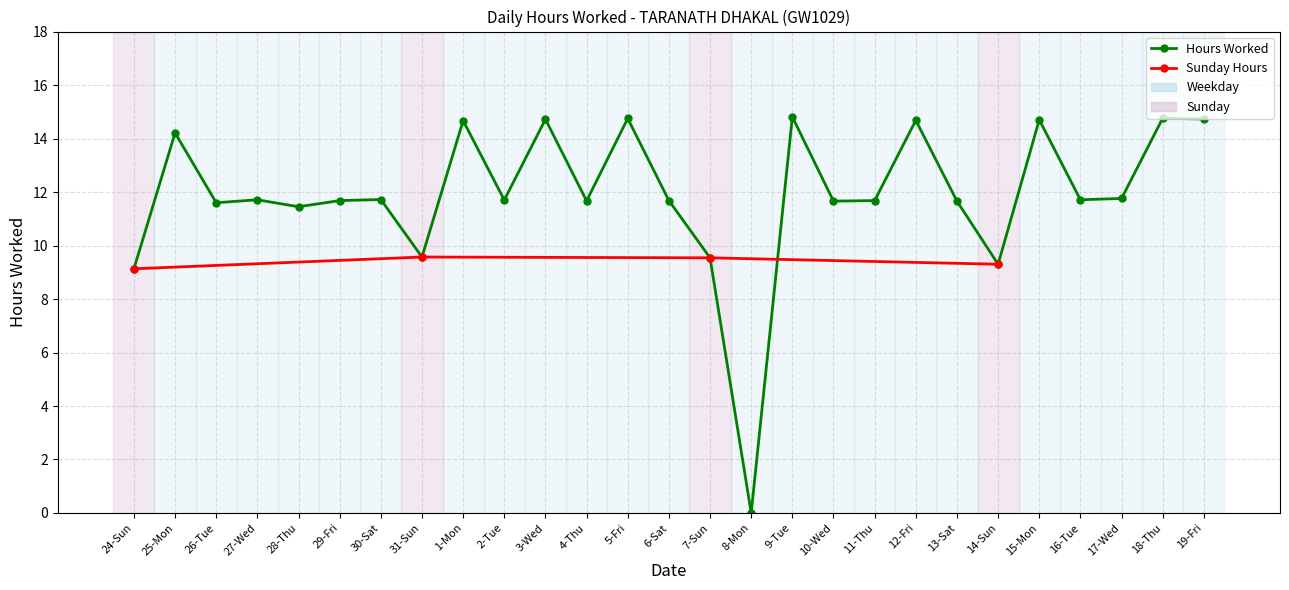

Reading right to left, list all the values displayed in this chart.

14.7	14.8	11.8	11.7	14.7	9.3	11.7	14.7	11.7	11.7	14.8	0.0	9.5	11.7	14.8	11.7	14.7	11.7	14.7	9.6	11.7	11.7	11.4	11.7	11.6	14.2	9.1